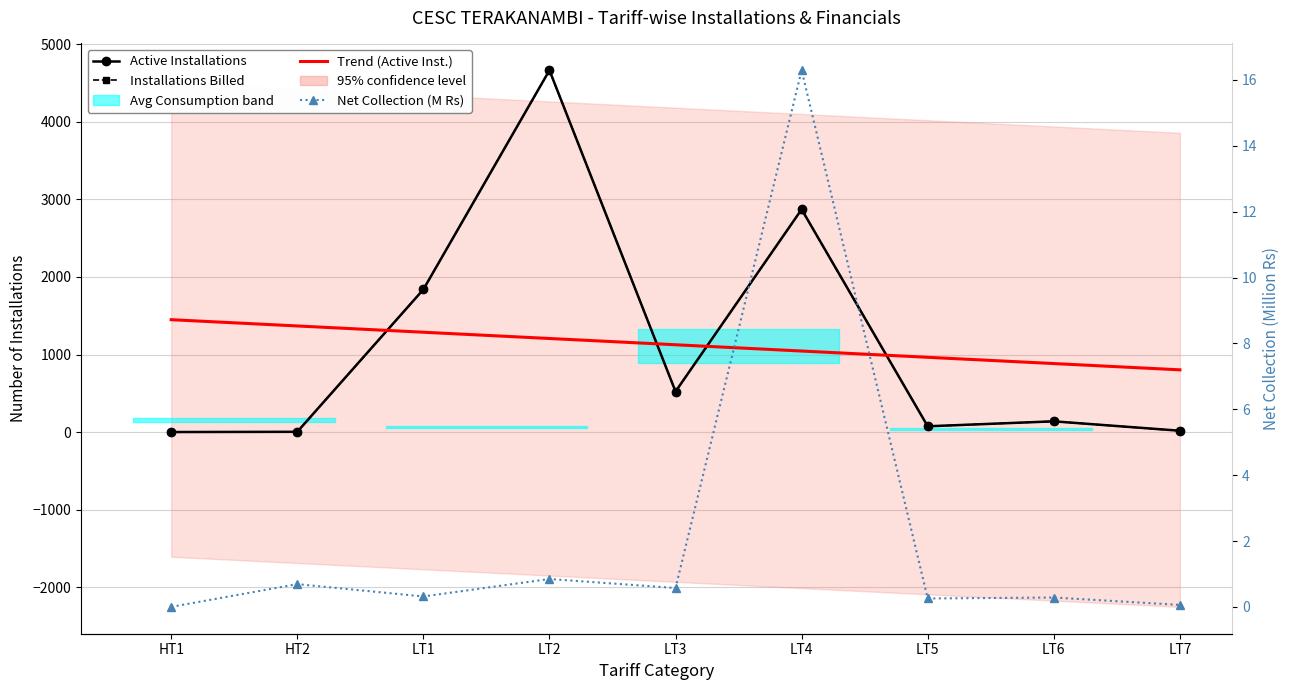

What is the maximum value shown in the chart?

4663.0